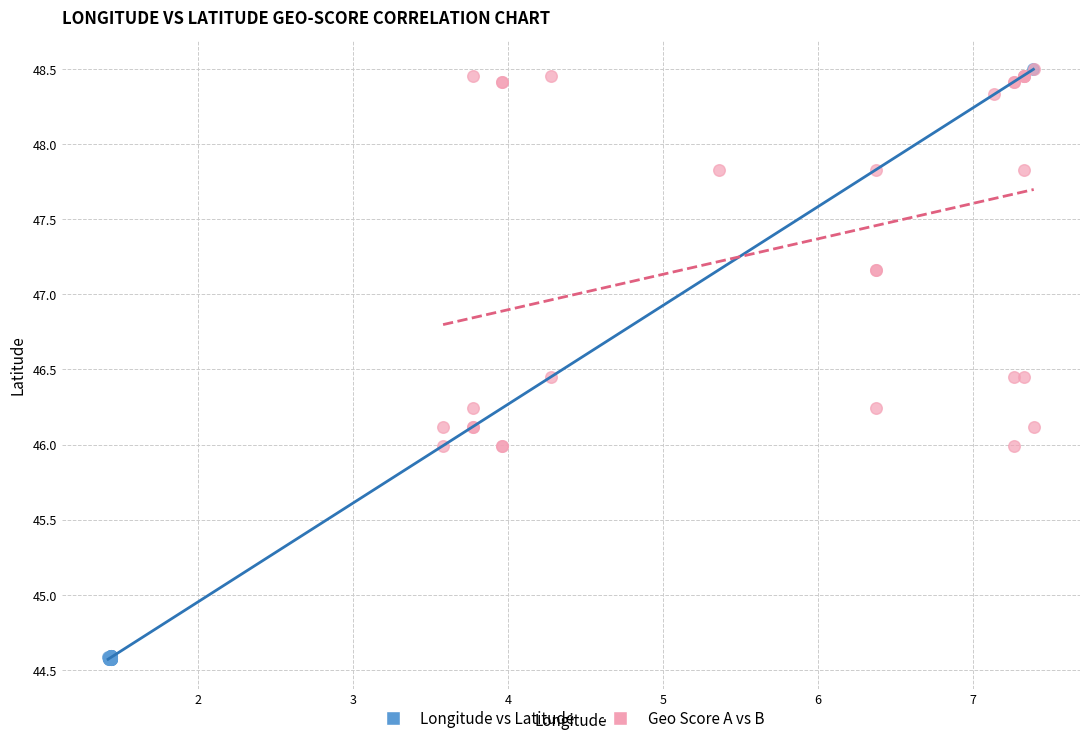

Which series has the widest spread of Y values?

Longitude vs Latitude